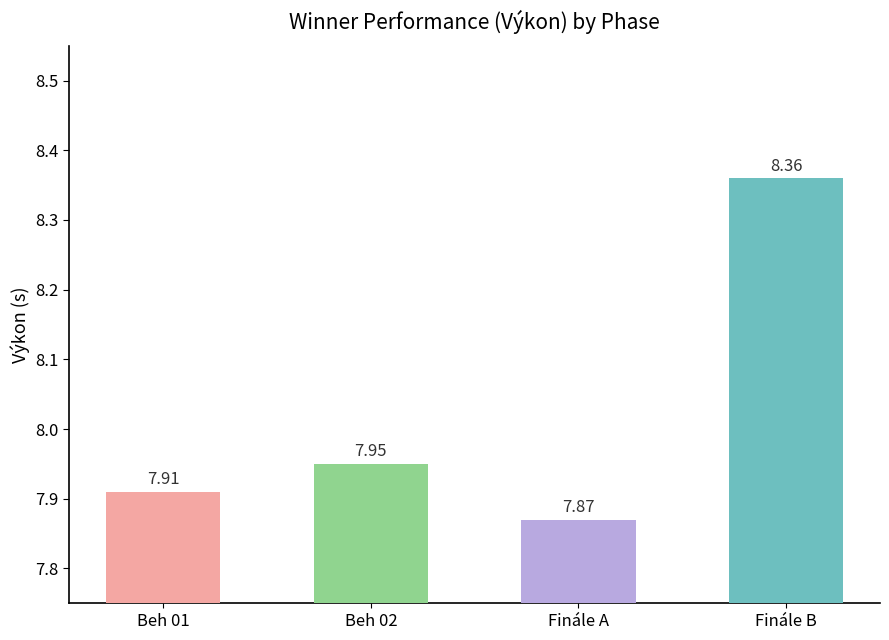

What is the ratio of the value at Beh 01 to the value at Finále B?

0.9